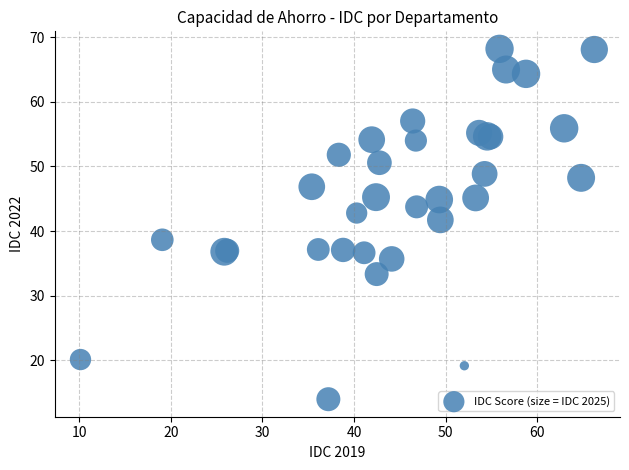

What Y value in the scatter plot is closest to 41?

41.7